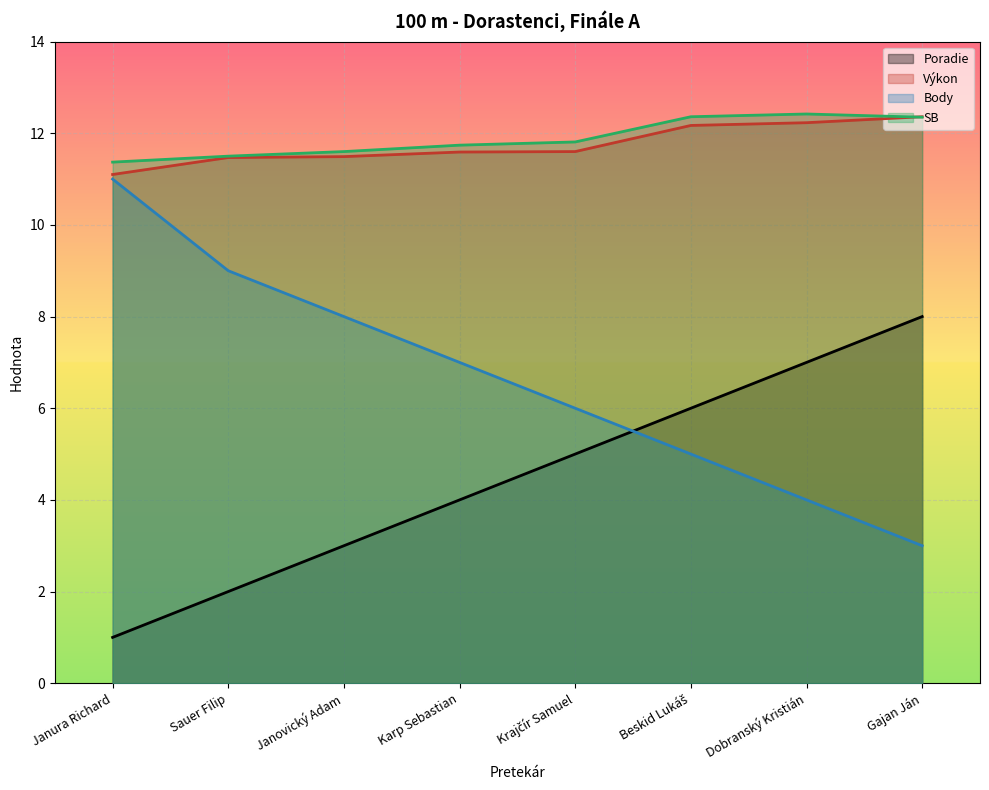

How many SB values are between 11 and 12?

5